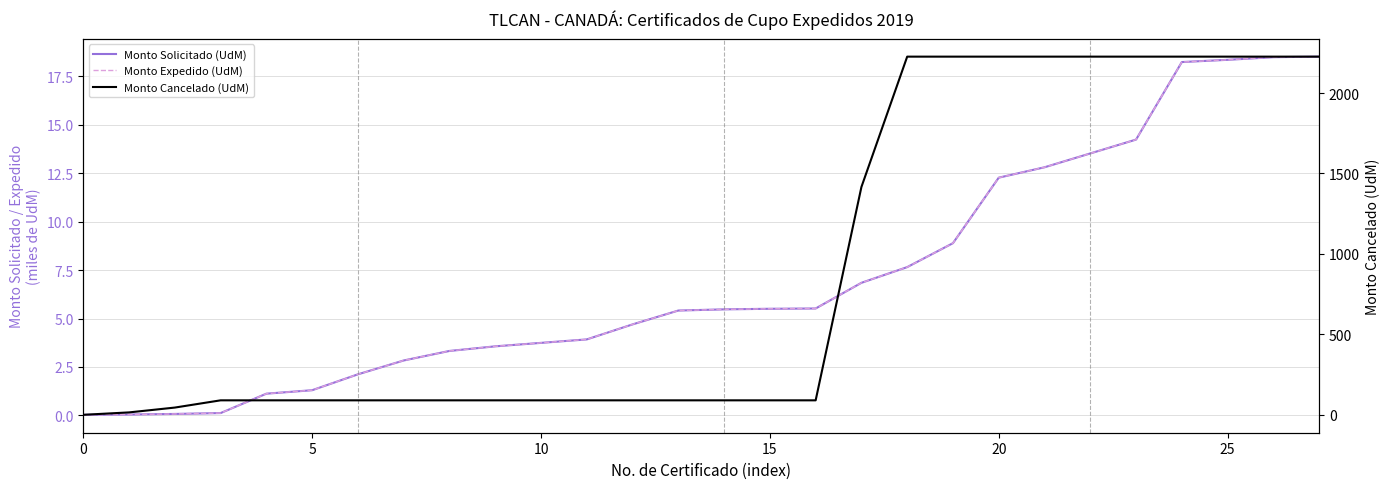

How many distinct data groups are displayed?

3